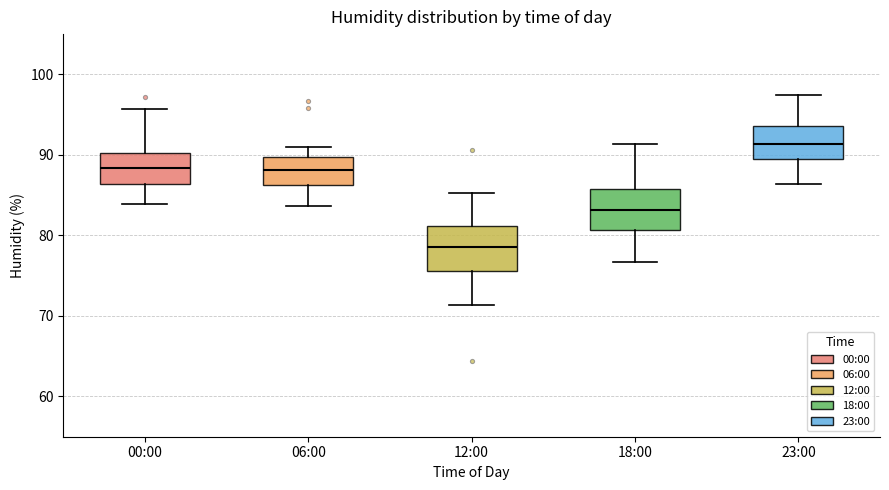

Reading left to right, read every box against the y-axis: the position of its median line, the range the box covers, and the ends of its whiskers. The values are not printed on the chart, so give them approximately, as read against the axis.

00:00: median 88, box 86 to 90, whiskers 84 to 96
06:00: median 88, box 86 to 90, whiskers 84 to 91
12:00: median 79, box 76 to 81, whiskers 71 to 85
18:00: median 83, box 81 to 86, whiskers 77 to 91
23:00: median 91, box 90 to 94, whiskers 86 to 98